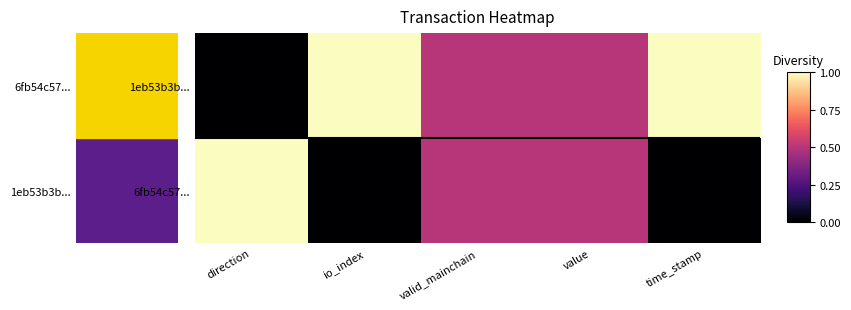

Which category has the highest value across all series?

io_index